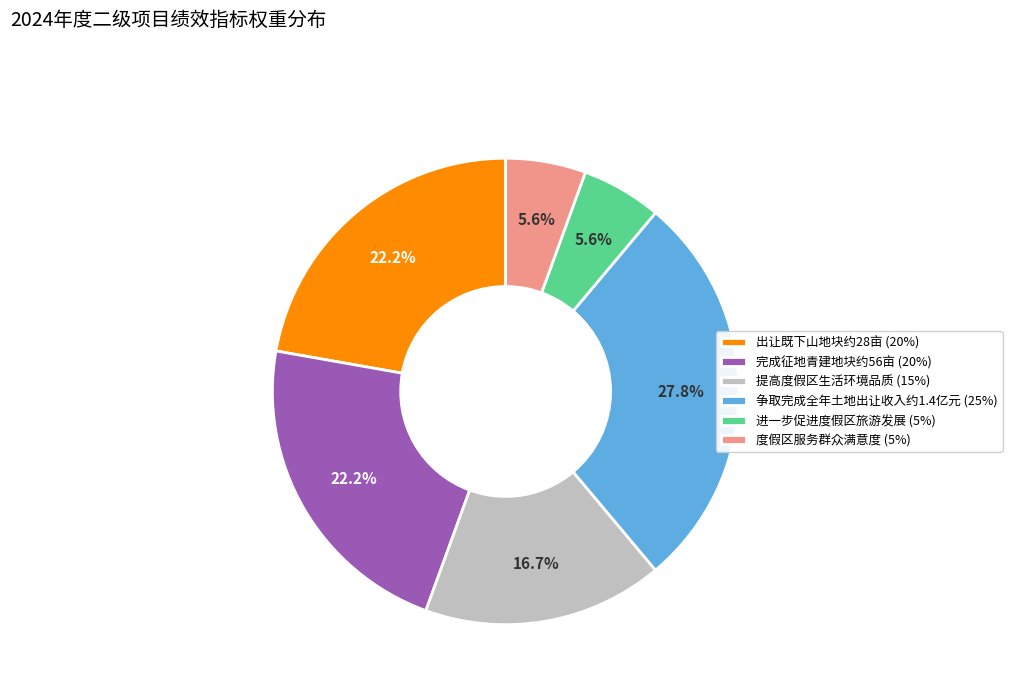

What percentage is NOT represented by 出让既下山地块约28亩?

77.8%